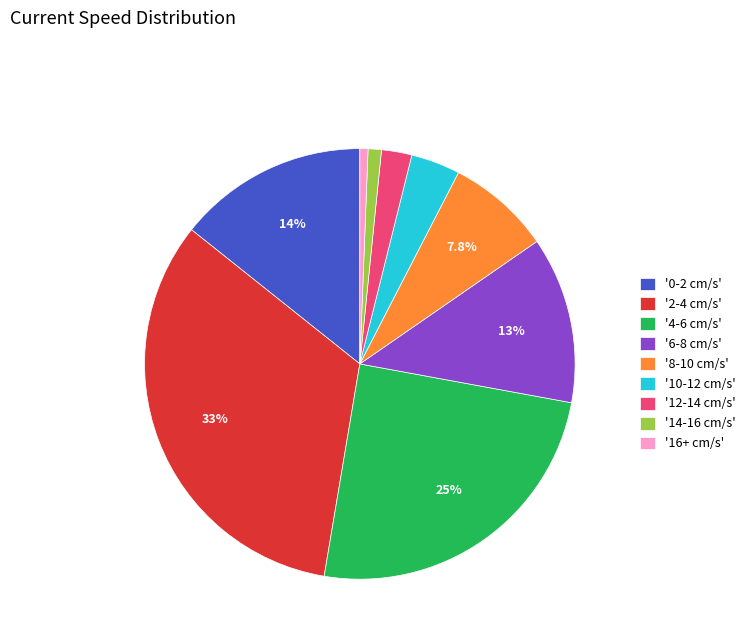

Combined, do '10-12 cm/s' and '6-8 cm/s' account for over 50%?

No